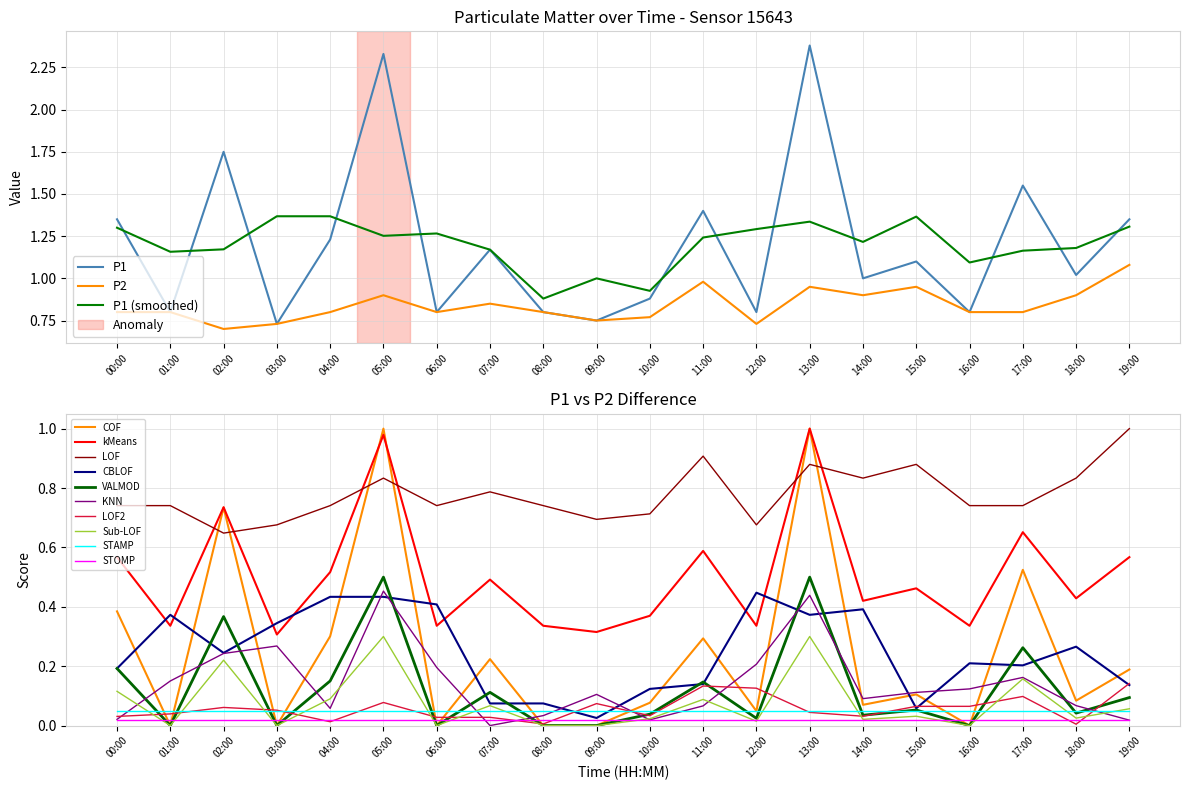

What is the difference between the second highest and second lowest values in the P2 series?

0.2